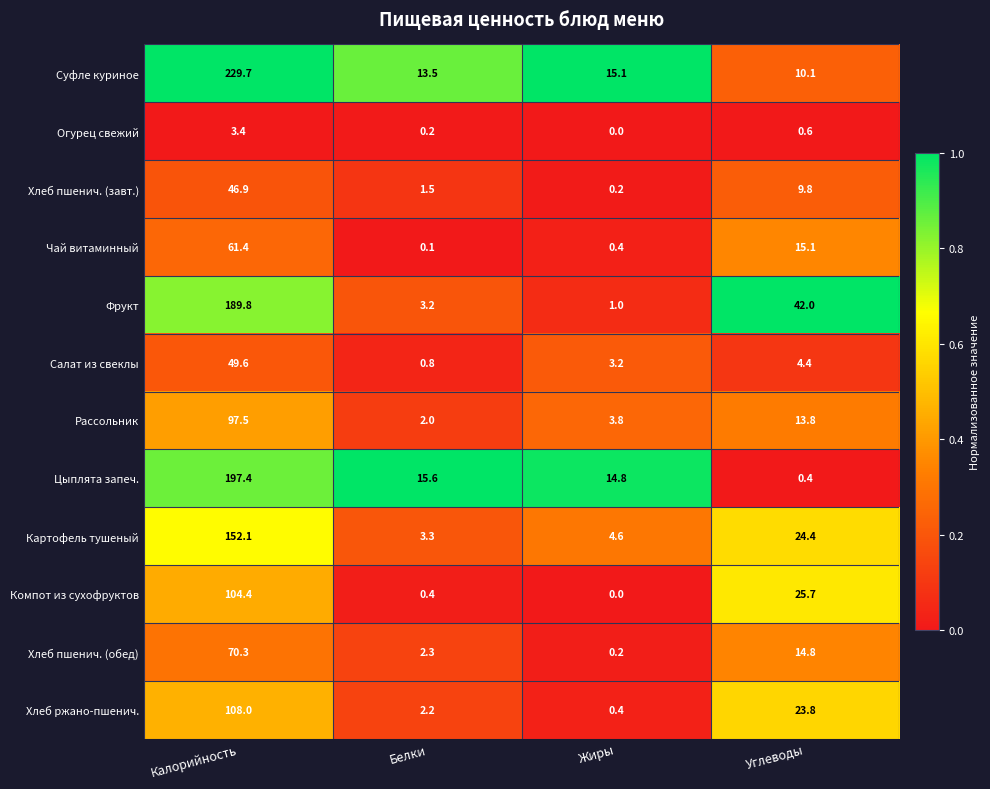

What is the maximum value shown in the chart?

229.7